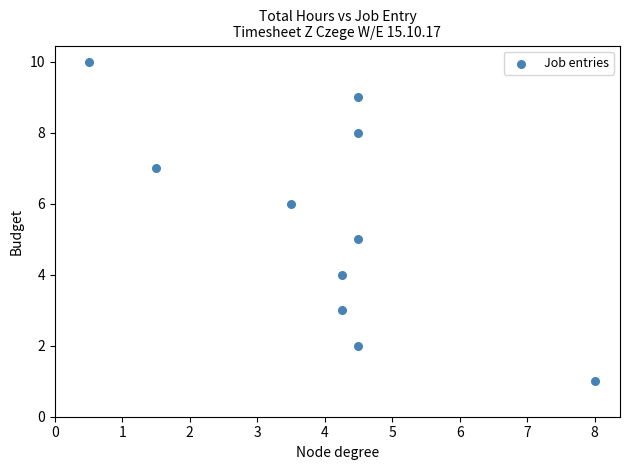

What is the range of Y values (max minus min)?

9